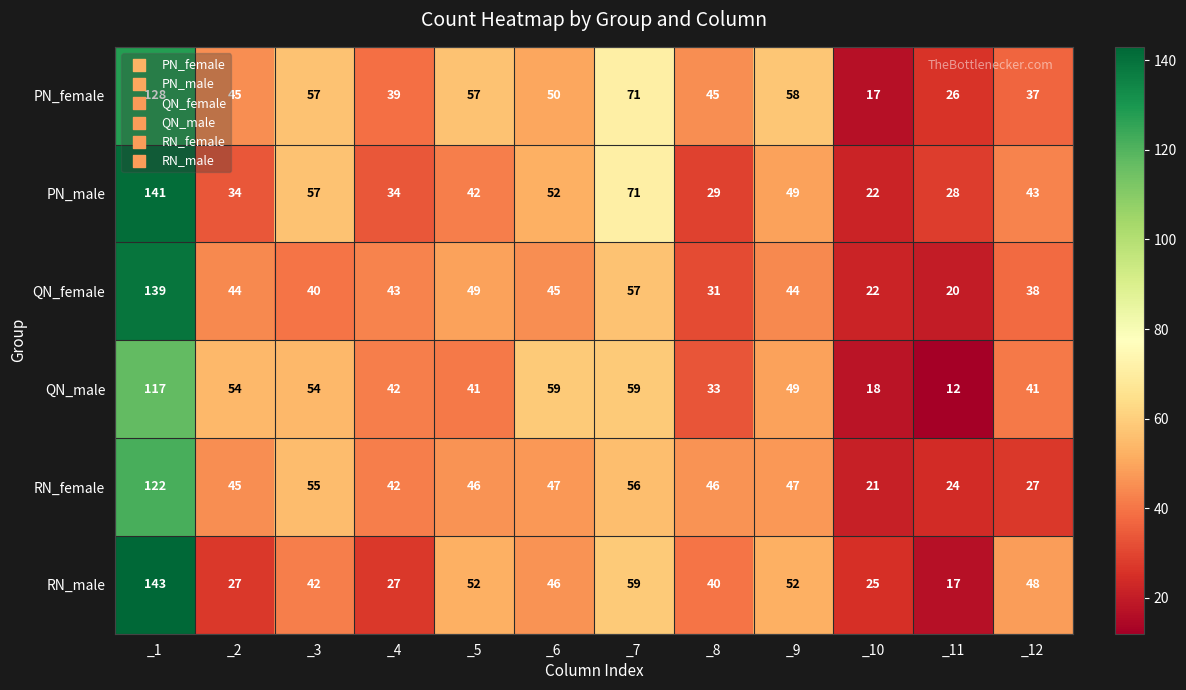

At which category does the chart reach its minimum across all series?

_11